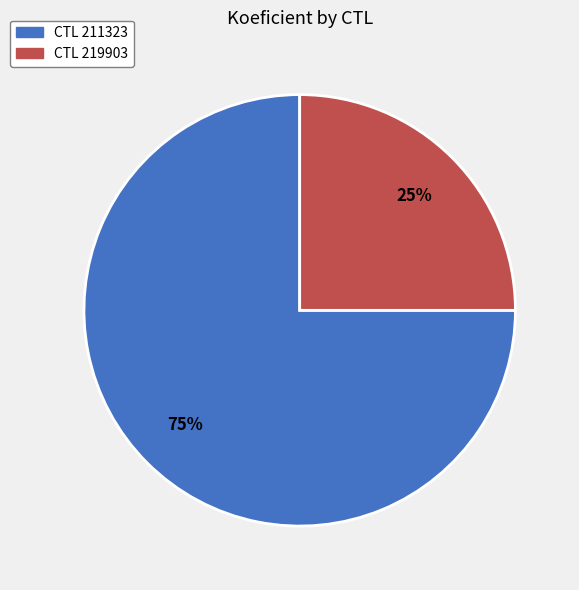

Is there a majority slice in this chart?

Yes